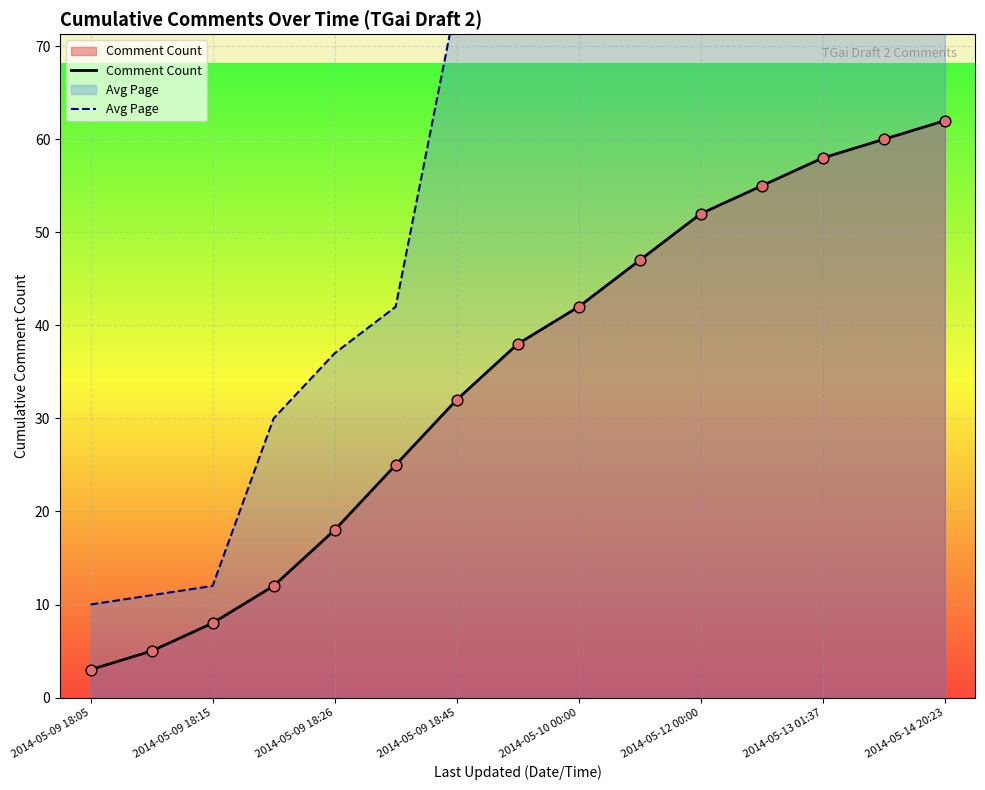

Which series has the largest Y range (max minus min)?

Avg Page